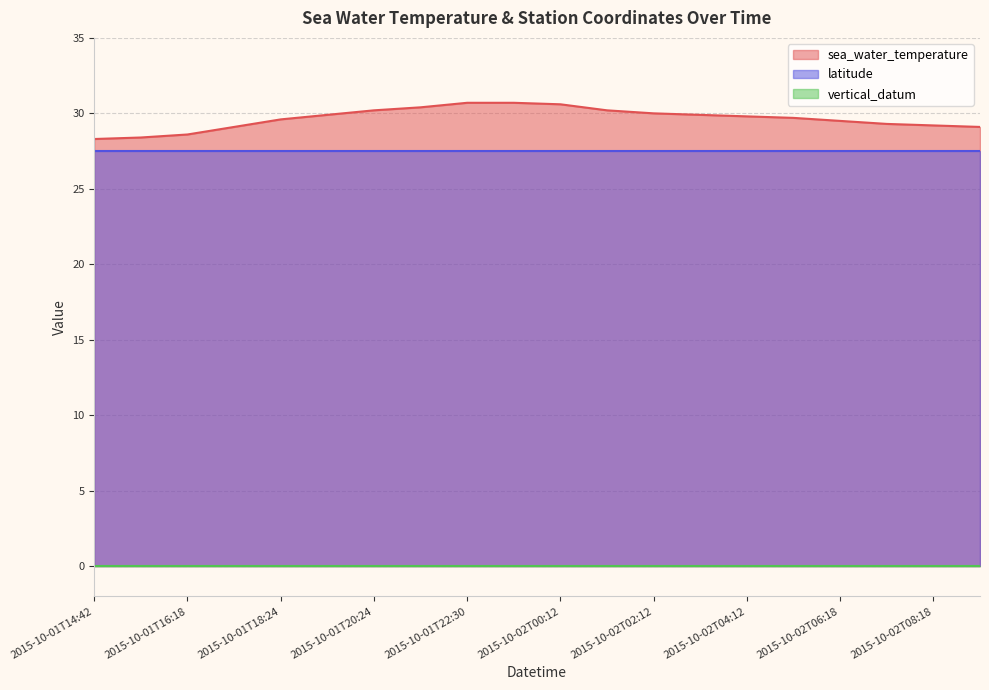

True or false: latitude has a value of 27.5 at 2015-10-01T17:18.

True